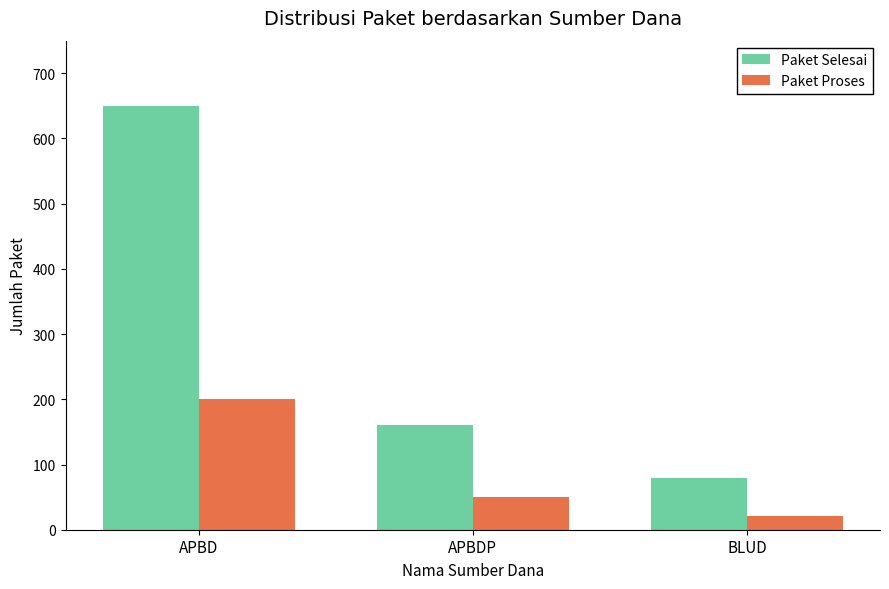

What is the total value across all series at APBD?

850